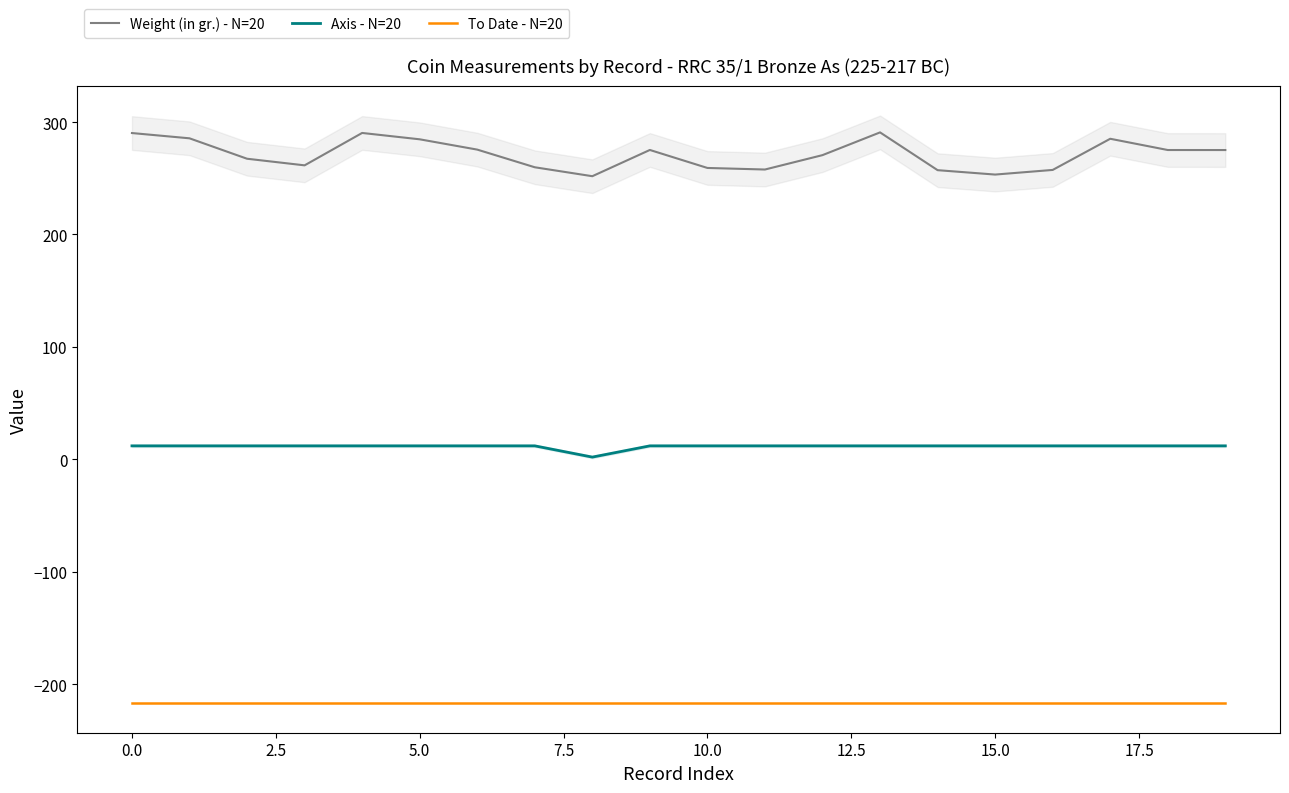

How many series are shown in this chart?

3